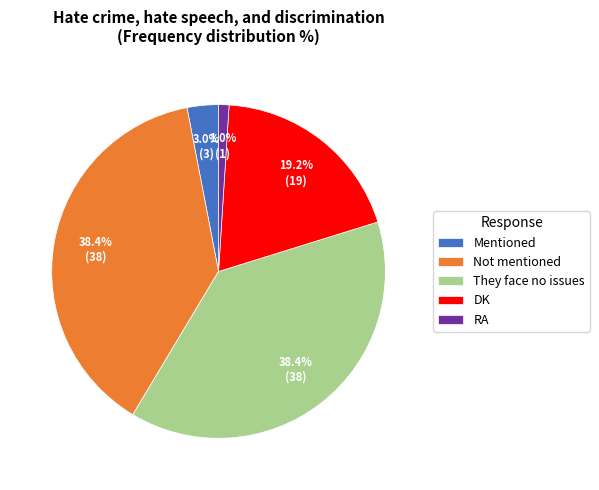

True or false: Not mentioned accounts for 38% of the total.

True